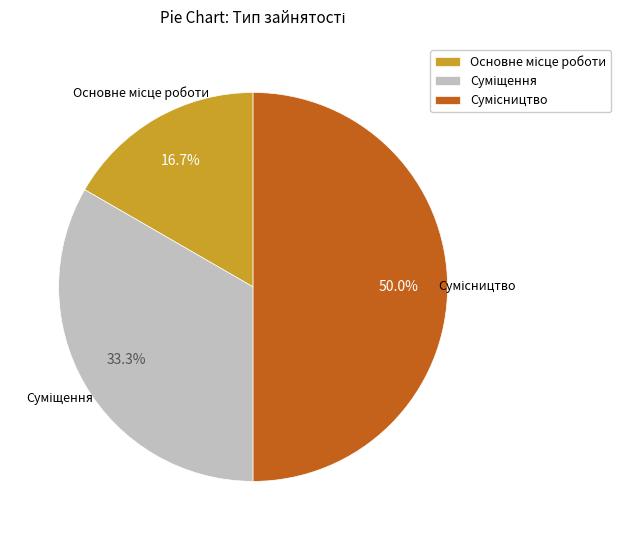

To the nearest percent, what is the average slice percentage?

33%